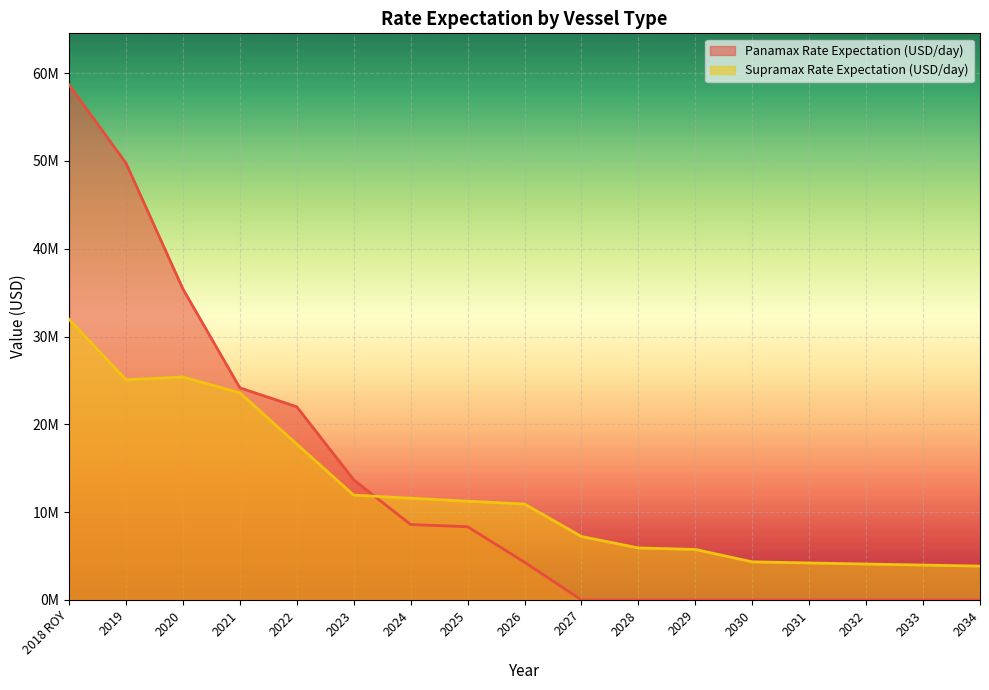

What is the difference between the highest and lowest values at 2029?

5755141.3